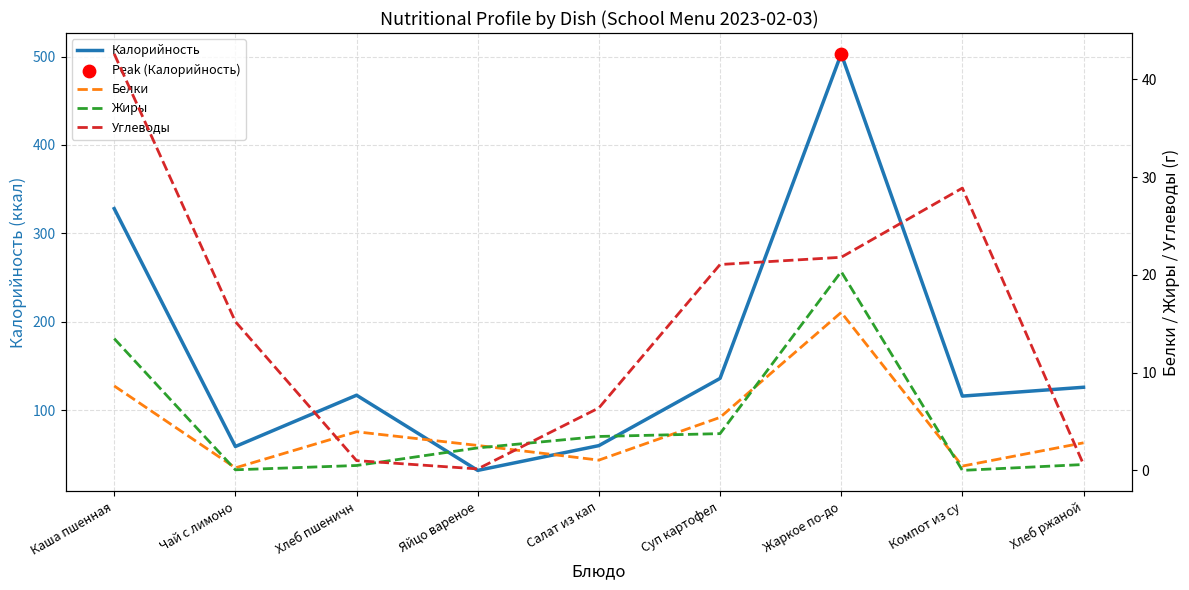

Which series reaches the maximum Y coordinate?

Калорийность